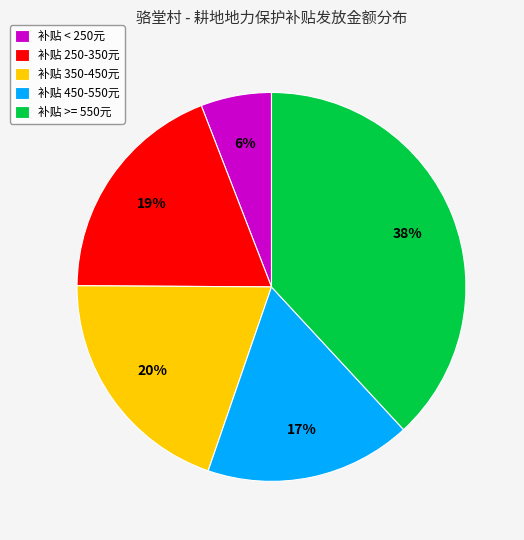

Count the number of slices in the pie.

5